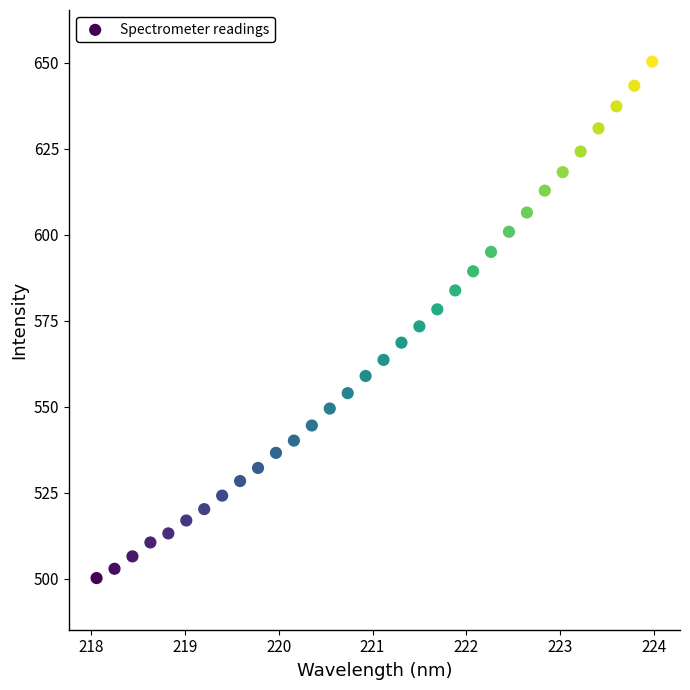

What is the range of Y values (max minus min)?

150.1